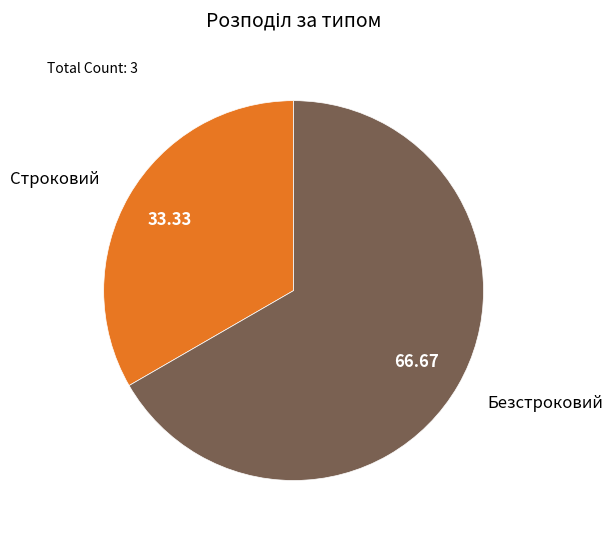

Rank the categories by value from lowest to highest.

Строковий, Безстроковий